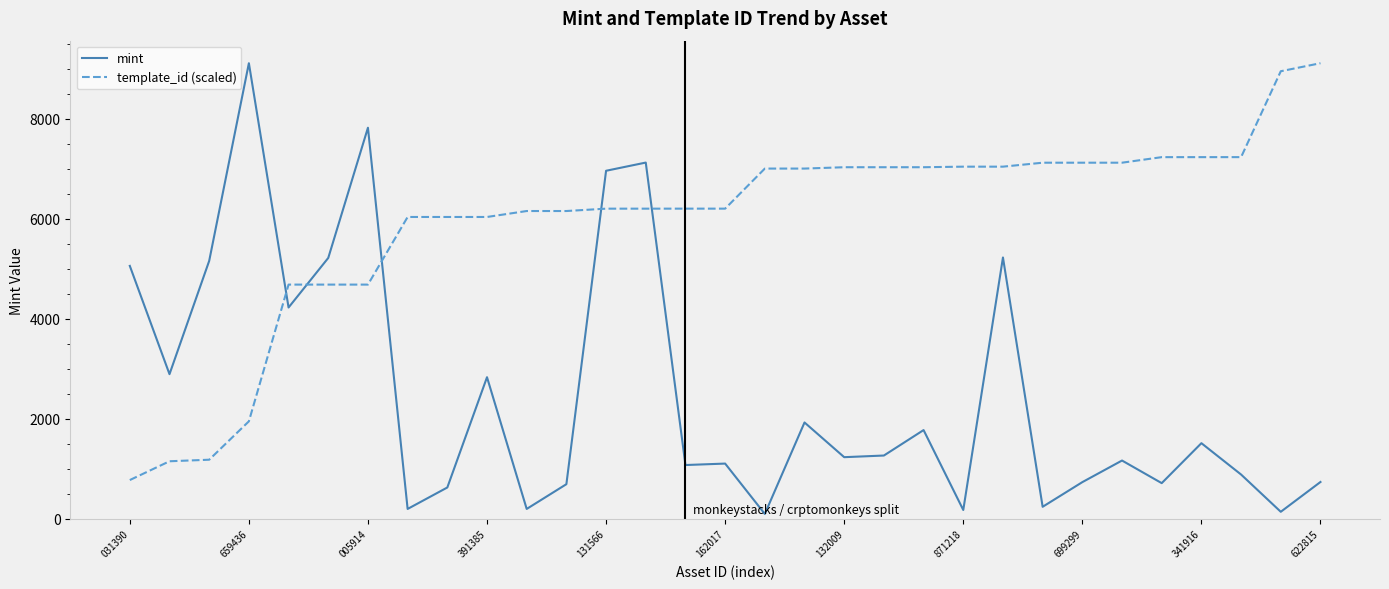

How many intersections are there between mint and template_id (scaled)?

5